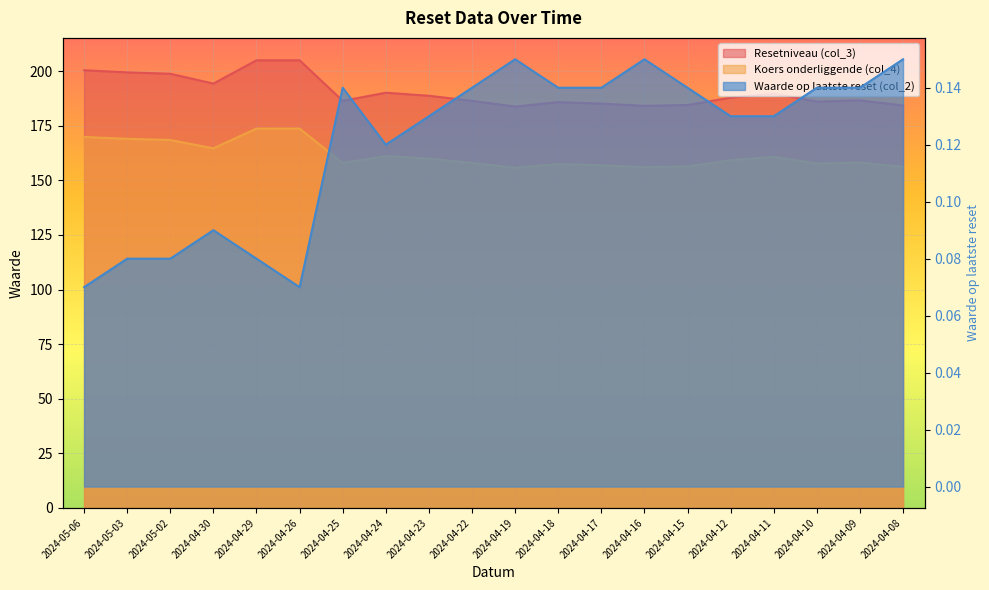

What are all the series names shown in the legend?

Resetniveau (col_3), Koers onderliggende (col_4), Waarde op laatste reset (col_2)